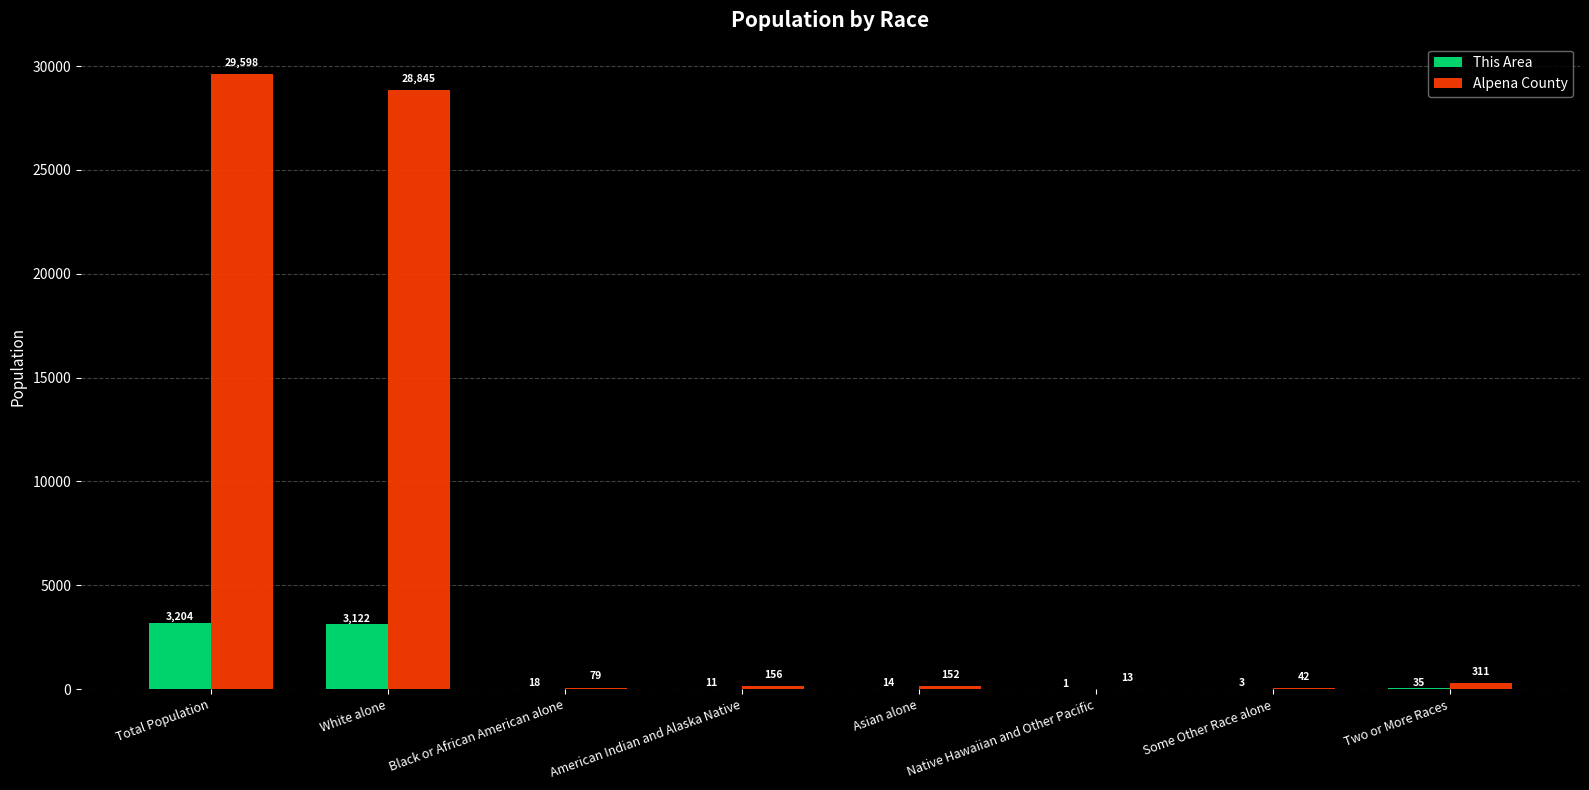

What is the total value across all series at White alone?

31967